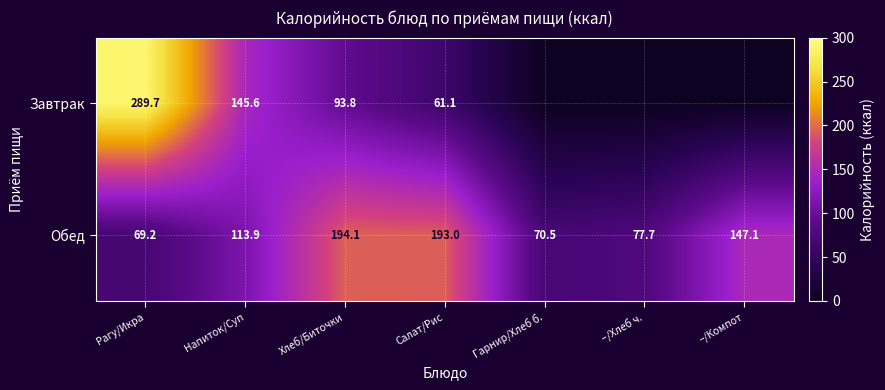

At which label is Обед closest to 131?

–/Компот